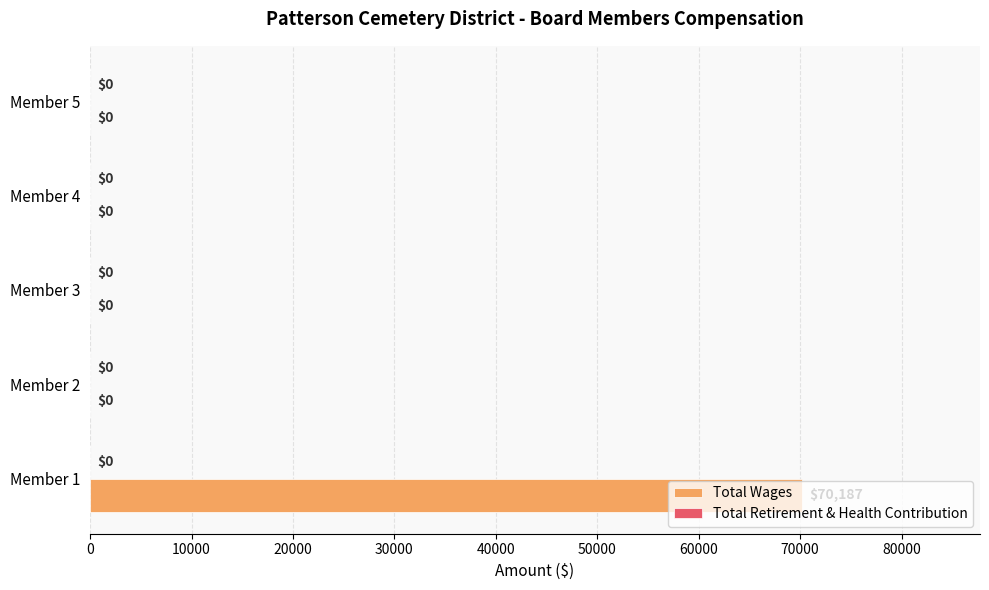

What is the change in value from Member 1 to Member 4?

-70187